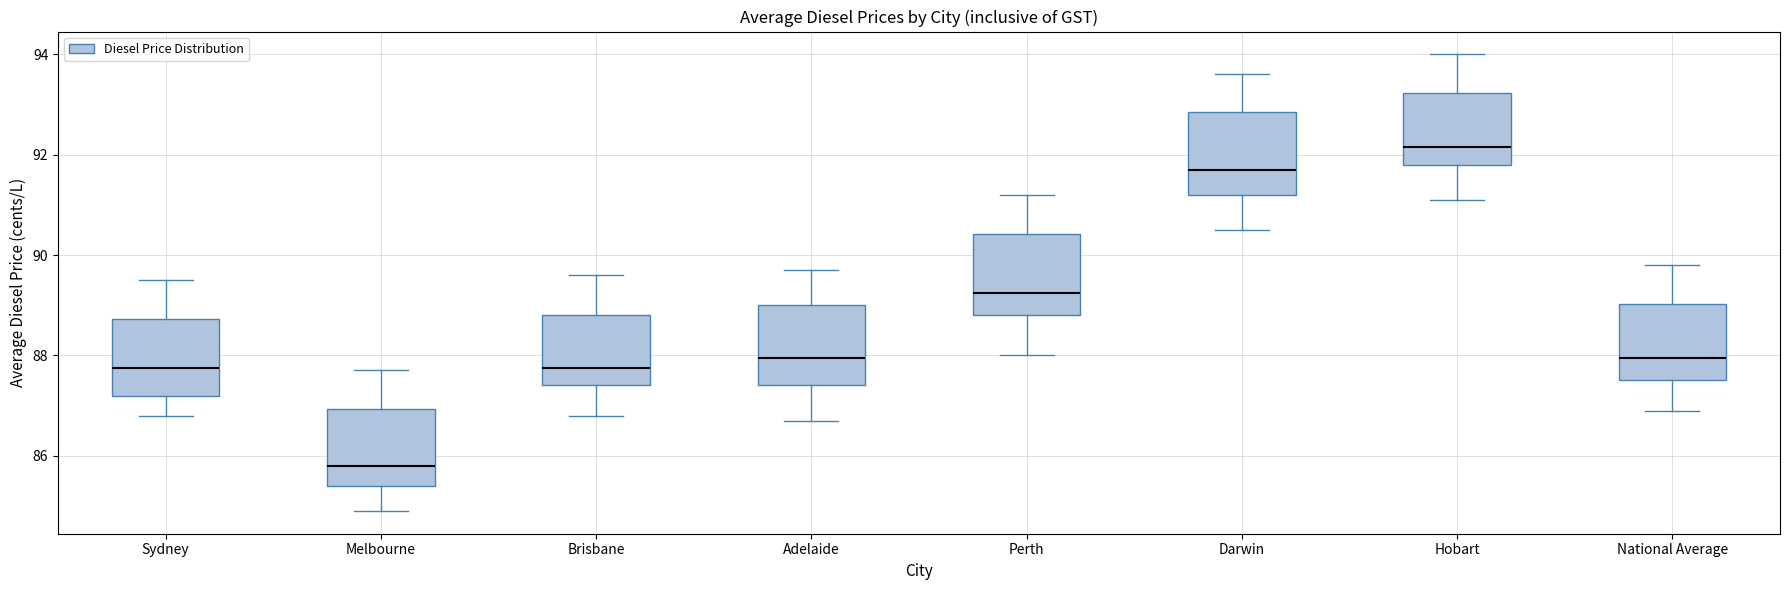

Reading left to right, read every box against the y-axis: the position of its median line, the range the box covers, and the ends of its whiskers. The values are not printed on the chart, so give them approximately, as read against the axis.

Sydney: median 87.8, box 87.2 to 88.8, whiskers 86.8 to 89.6
Melbourne: median 85.8, box 85.4 to 87.0, whiskers 85.0 to 87.8
Brisbane: median 87.8, box 87.4 to 88.8, whiskers 86.8 to 89.6
Adelaide: median 88.0, box 87.4 to 89.0, whiskers 86.8 to 89.8
Perth: median 89.2, box 88.8 to 90.4, whiskers 88.0 to 91.2
Darwin: median 91.8, box 91.2 to 92.8, whiskers 90.6 to 93.6
Hobart: median 92.2, box 91.8 to 93.2, whiskers 91.2 to 94.0
National Average: median 88.0, box 87.6 to 89.0, whiskers 87.0 to 89.8